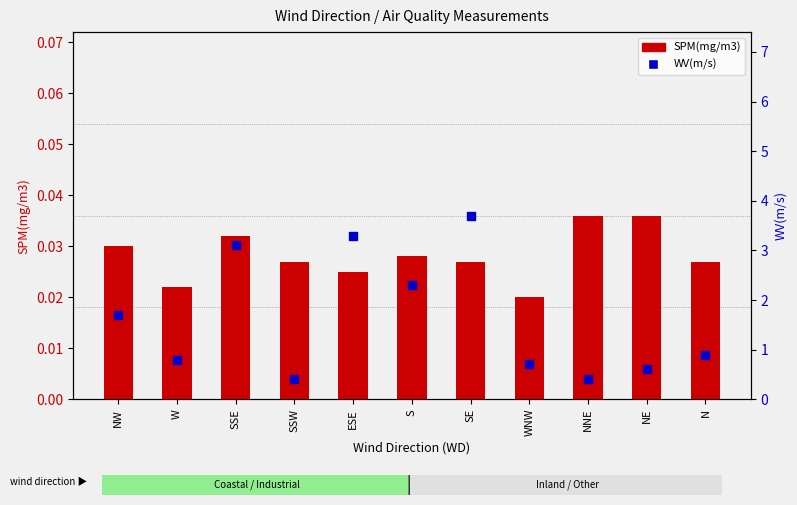

What are all the series names shown in the legend?

SPM(mg/m3), WV(m/s)